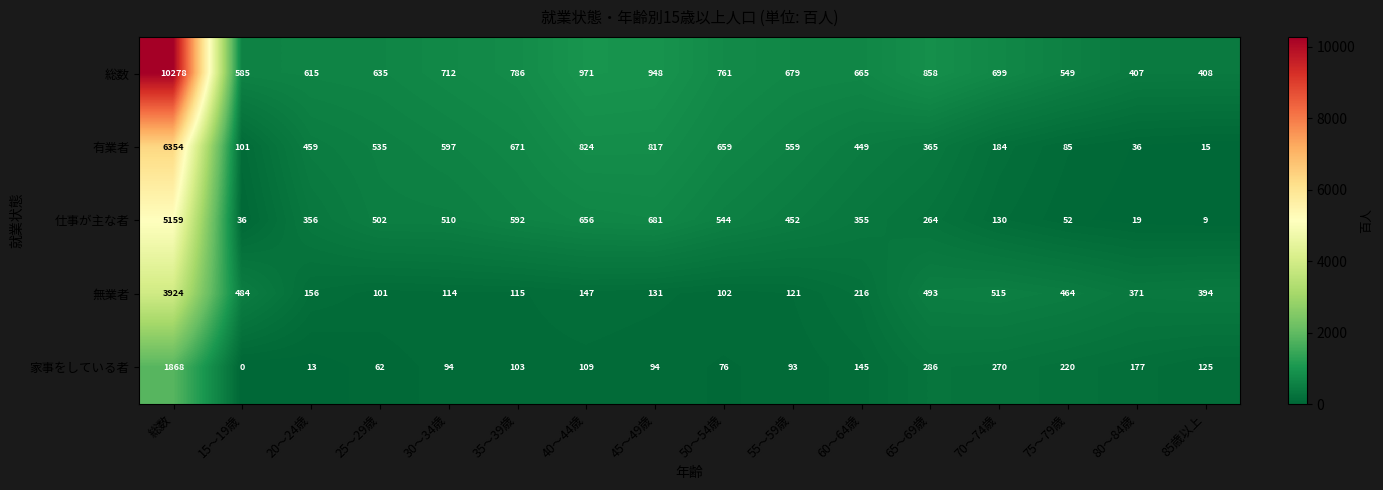

What is the difference between the highest and lowest values at 30～34歳?

618